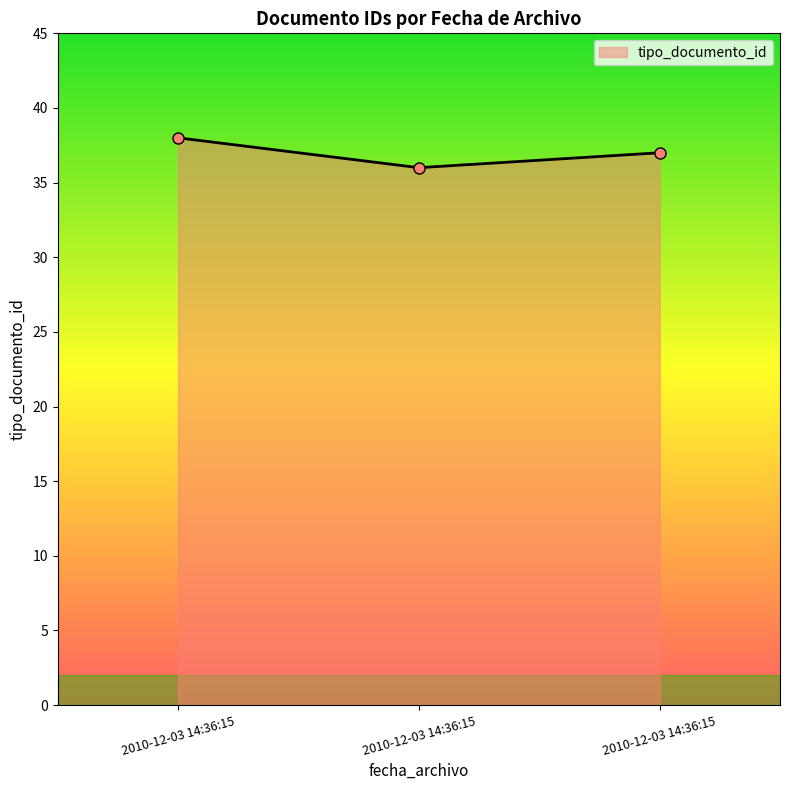

List the labels in order of value, smallest first.

2010-12-03 14:36:15, 2010-12-03 14:36:15, 2010-12-03 14:36:15